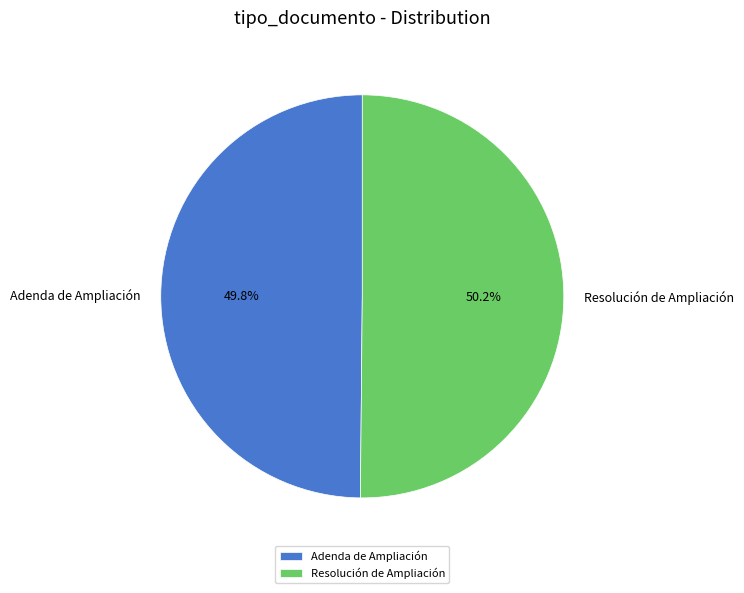

Count the number of slices in the pie.

2